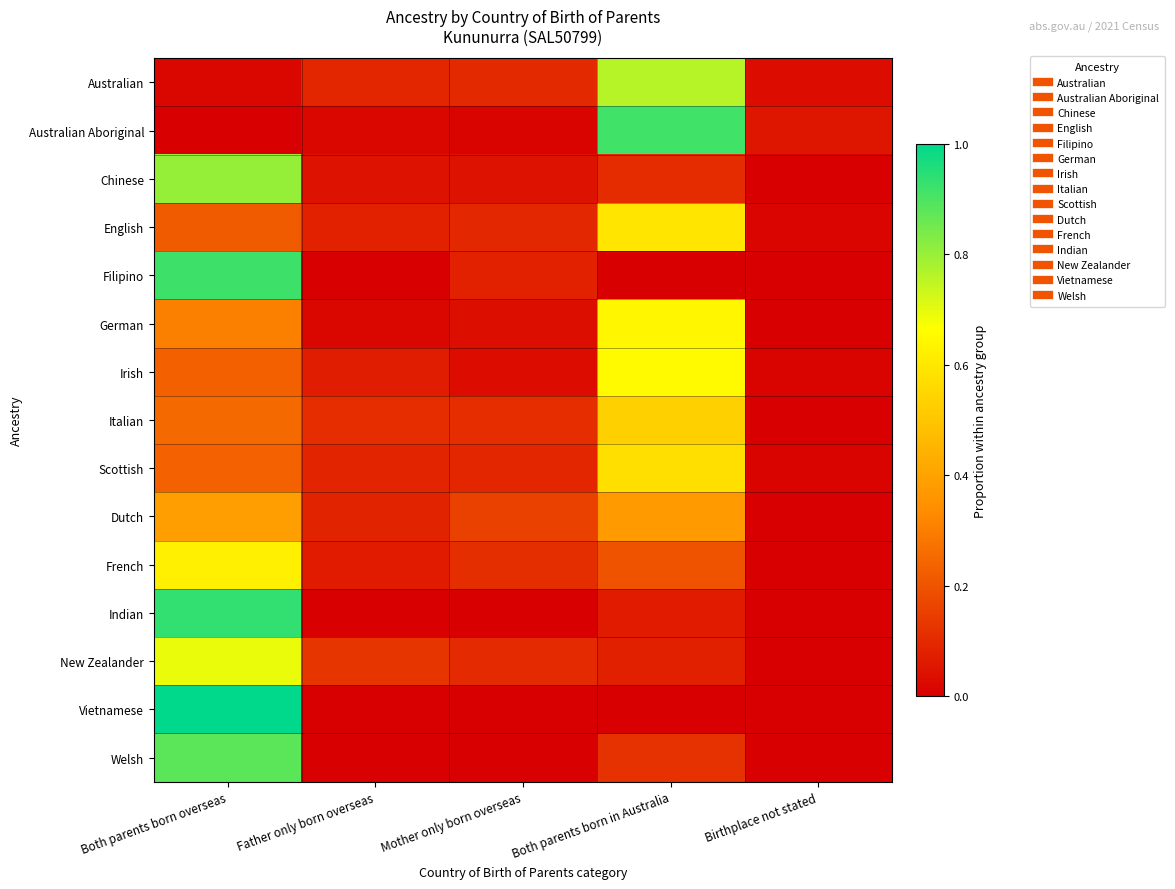

Rank the series at Both parents born in Australia from highest to lowest value.

Australian Aboriginal, Australian, Irish, German, English, Scottish, Italian, Dutch, French, Welsh, Chinese, New Zealander, Indian, Filipino, Vietnamese